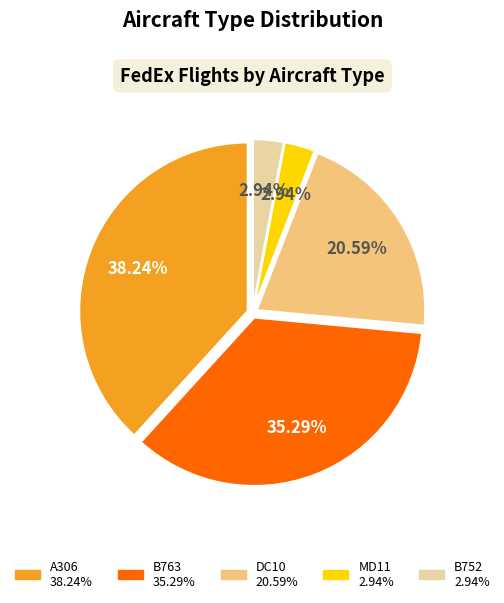

How many segments does this pie chart have?

5